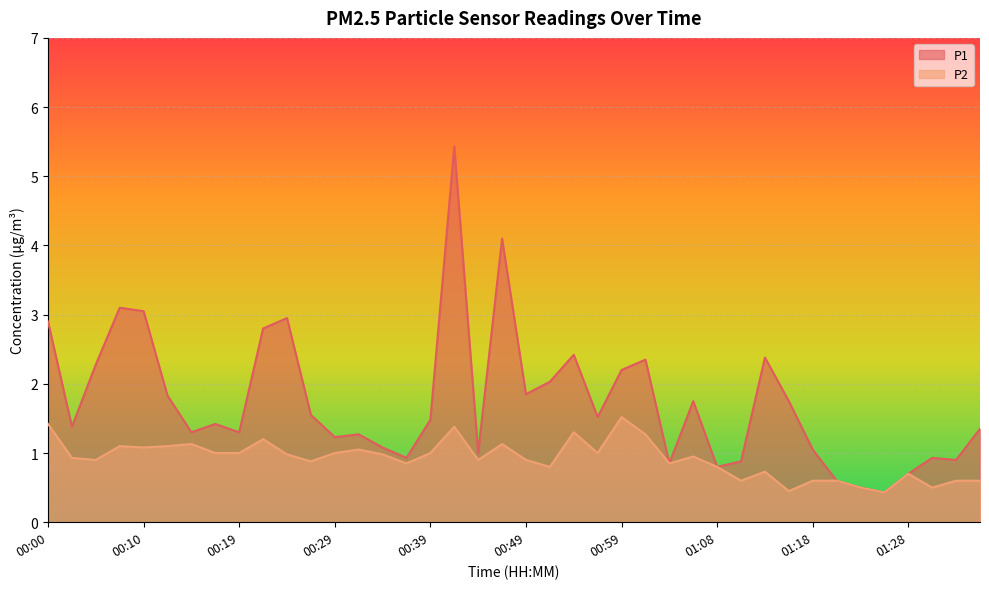

What position from the right is 00:12?

35